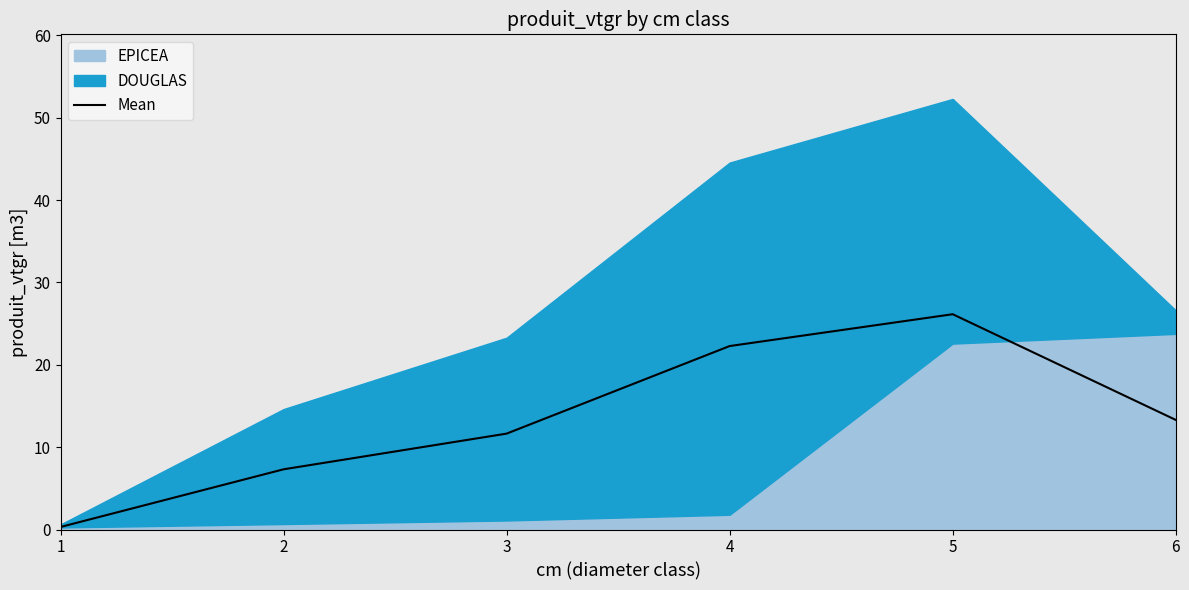

Reading left to right, list all the values displayed in this chart.

1=0.3	2=7.3	3=11.6	4=22.3	5=26.1	6=13.3